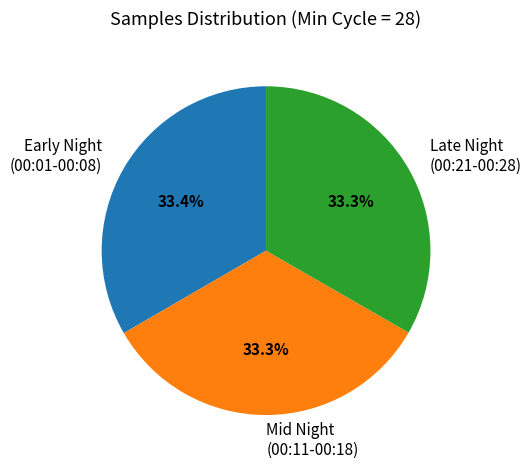

Approximately how many times larger is the value at Mid Night (00:11-00:18) compared to Late Night (00:21-00:28)?

1.0